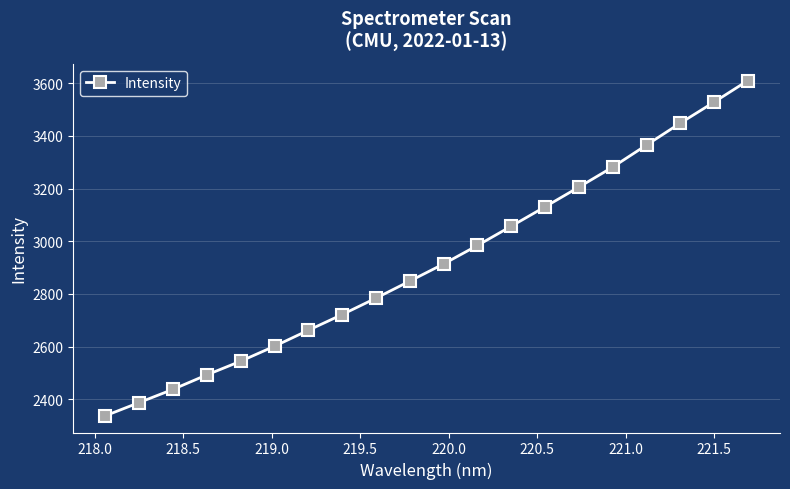

What is the smallest value displayed?

2337.7